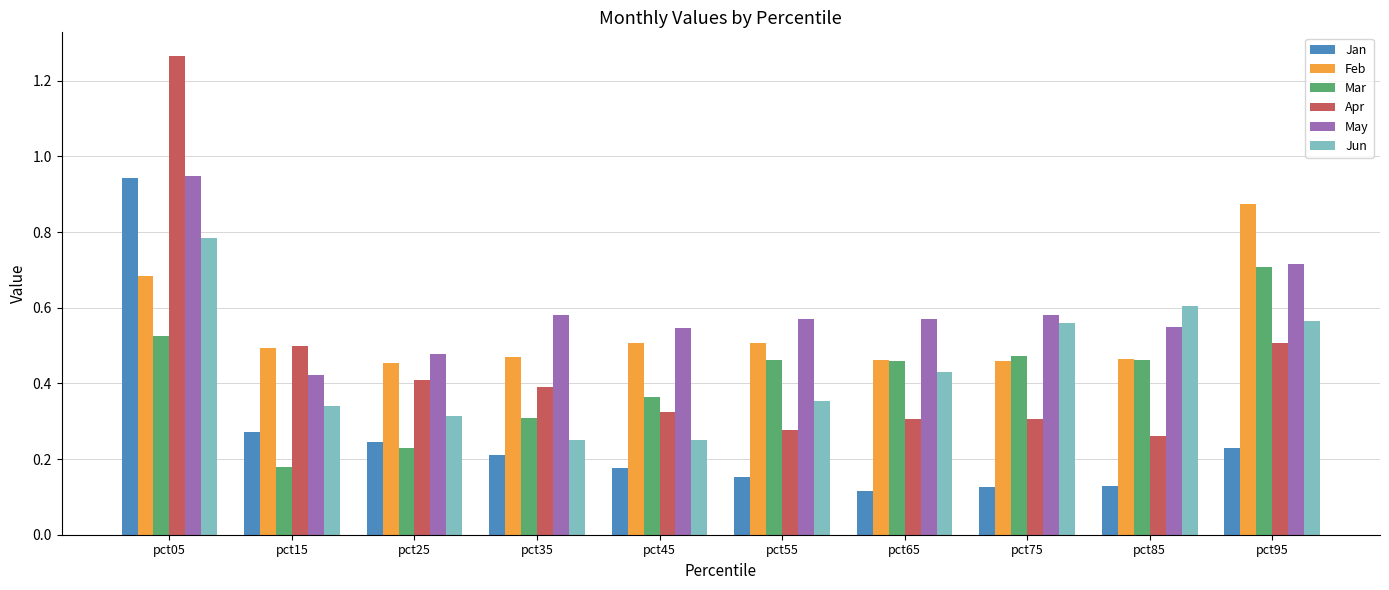

What is the total value across all series at pct05?

5.2